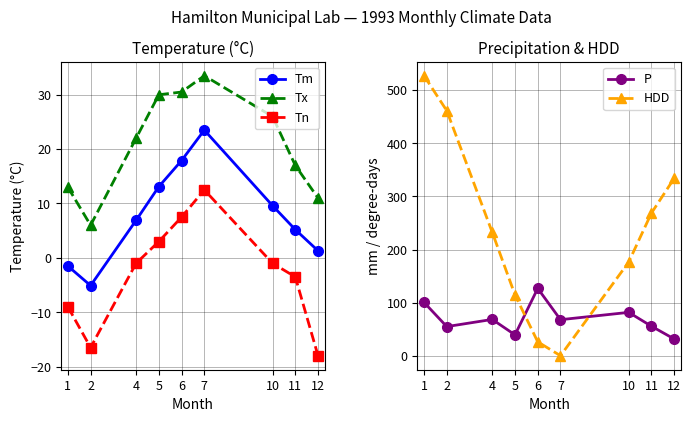

How many distinct data groups are displayed?

5